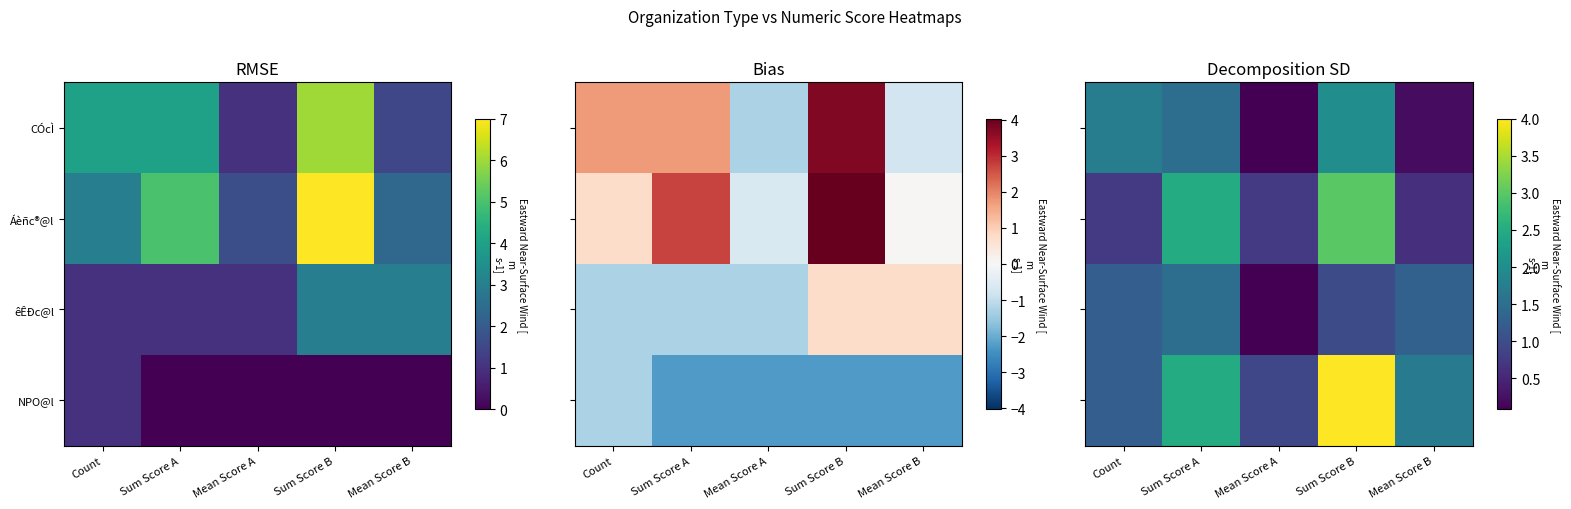

Which has a higher value, Count or Mean Score A?

Count